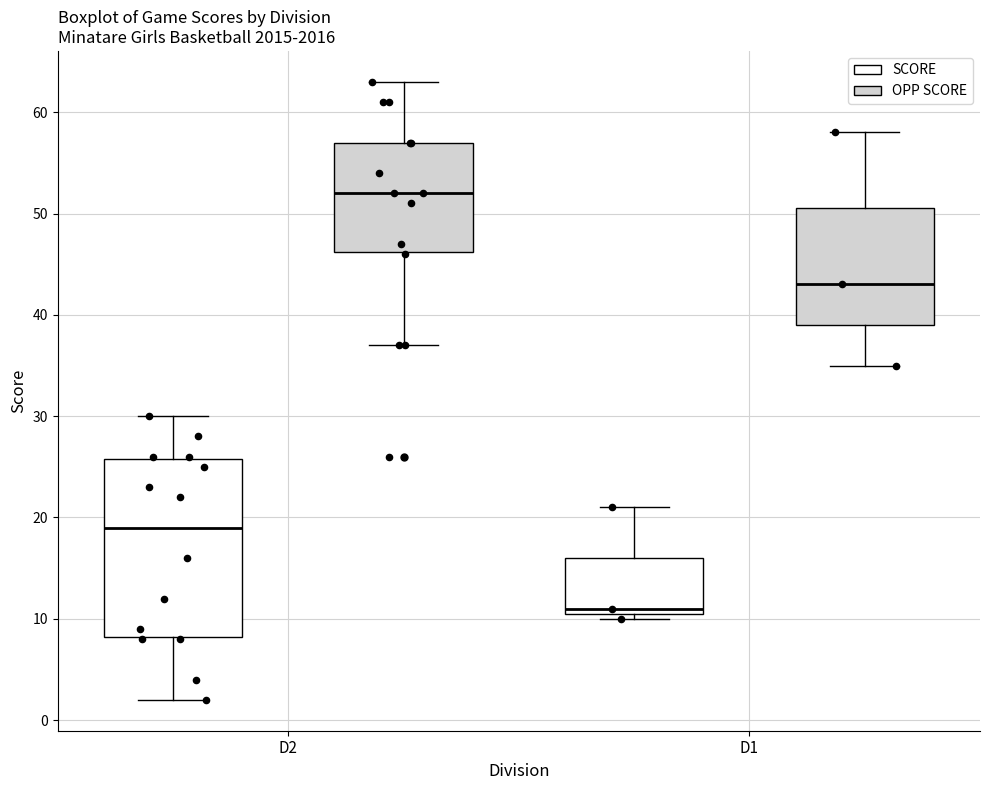

Where does the upper whisker of the box for D1 (SCORE) end on the y-axis? The values are not printed on the chart, so give them approximately, as read against the axis.

21